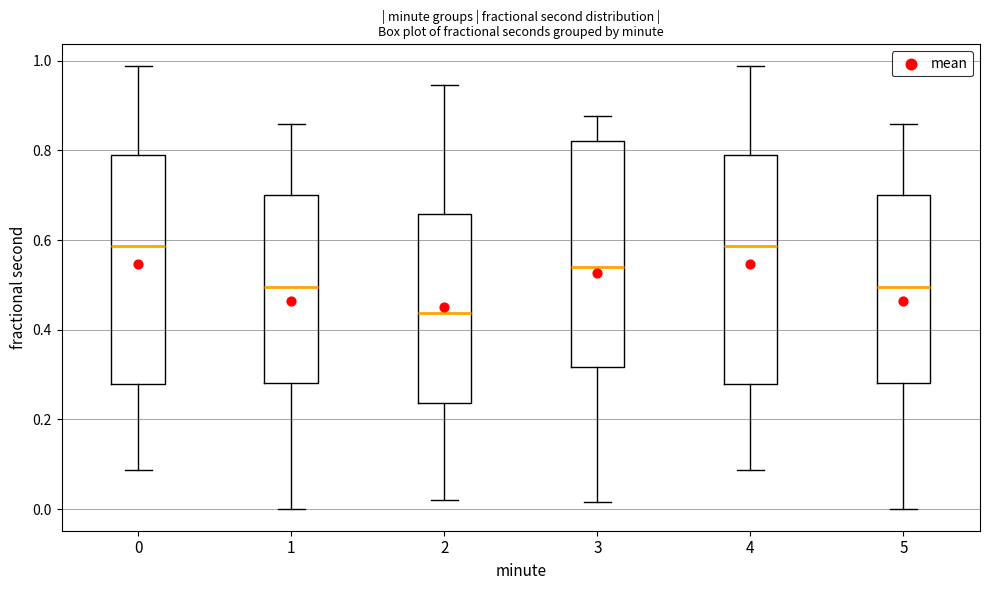

Reading left to right, read every box against the y-axis: the position of its median line, the range the box covers, and the ends of its whiskers. The values are not printed on the chart, so give them approximately, as read against the axis.

0: median 0.58, box 0.28 to 0.78, whiskers 0.08 to 0.98
1: median 0.50, box 0.28 to 0.70, whiskers 0.00 to 0.86
2: median 0.44, box 0.24 to 0.66, whiskers 0.02 to 0.94
3: median 0.54, box 0.32 to 0.82, whiskers 0.02 to 0.88
4: median 0.58, box 0.28 to 0.78, whiskers 0.08 to 0.98
5: median 0.50, box 0.28 to 0.70, whiskers 0.00 to 0.86